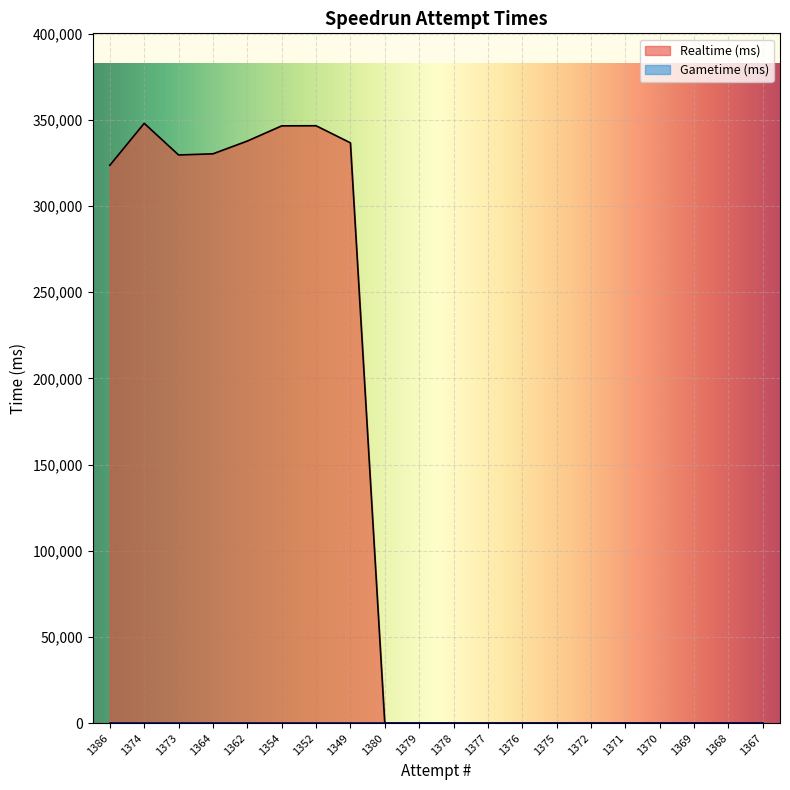

How many distinct data groups are displayed?

2